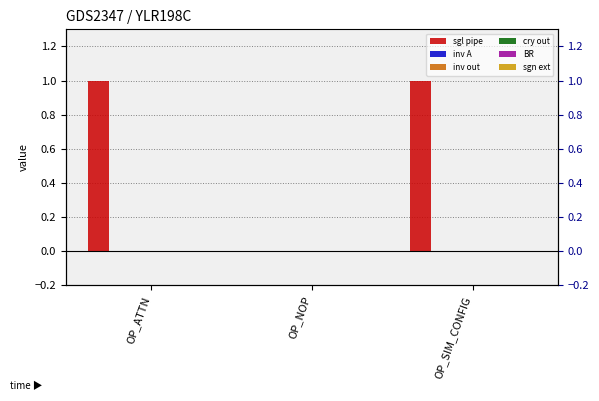

Which series has the largest total across all categories?

sgl pipe